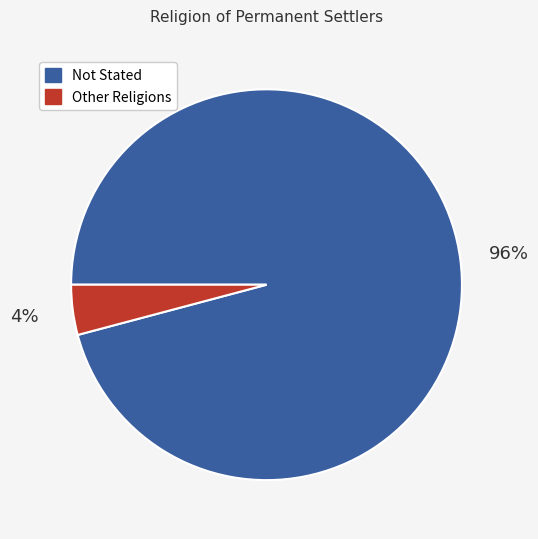

Combined, do Not Stated and Other Religions account for over 50%?

Yes